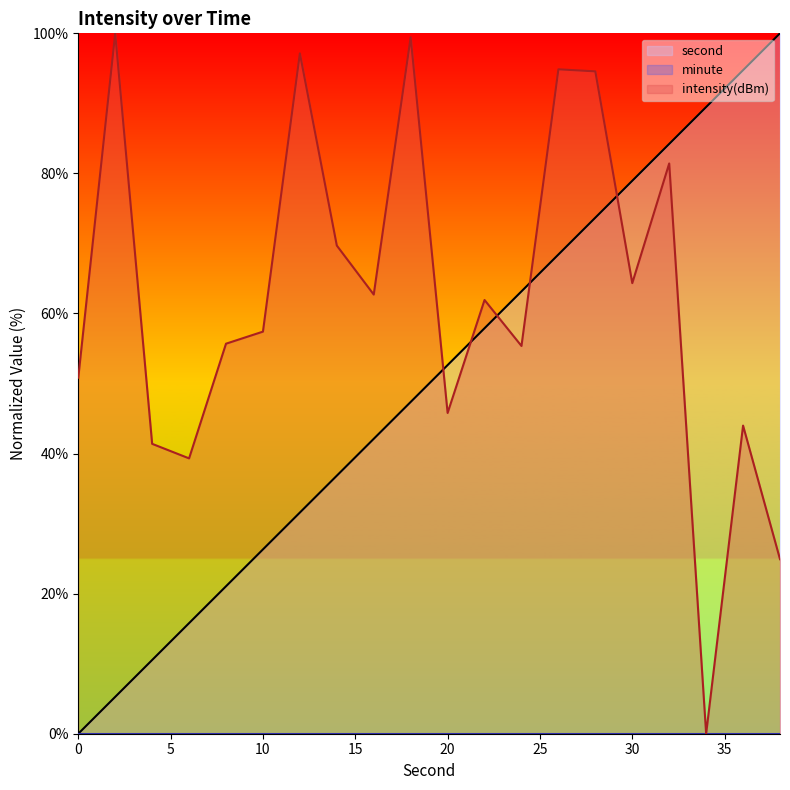

Is it true that second equals 94.7 at 36?

True